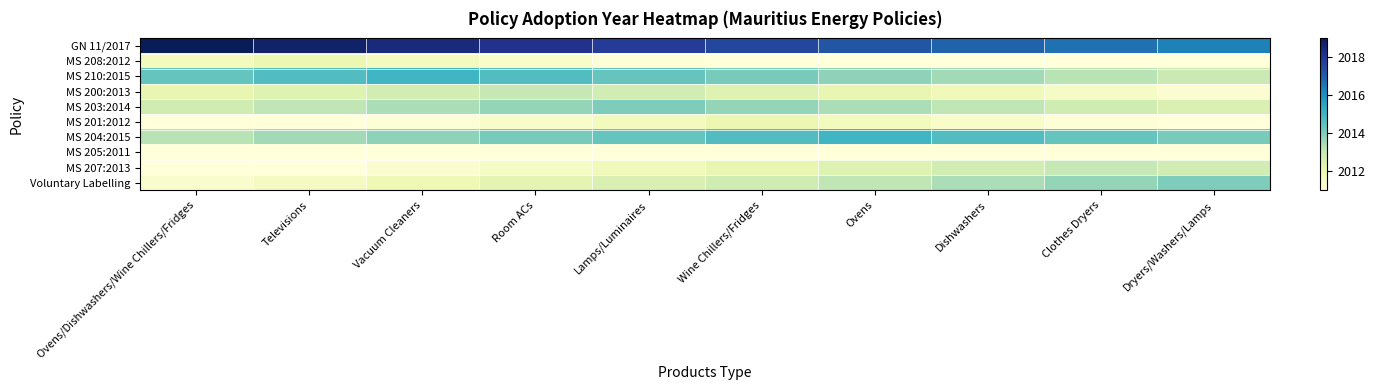

Between Clothes Dryers and Televisions, which is larger?

Televisions